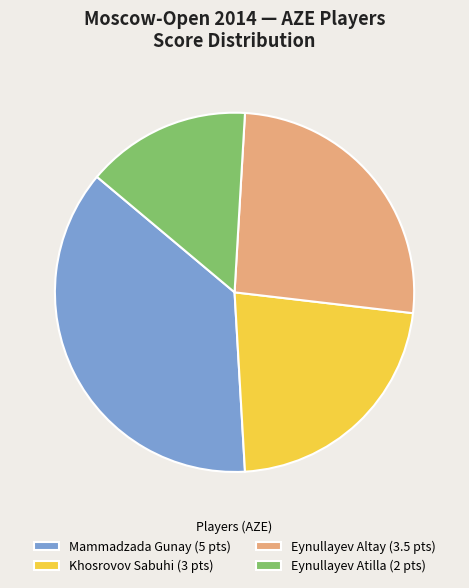

Do Khosrovov Sabuhi (3 pts) and Mammadzada Gunay (5 pts) together represent more than half of the pie?

Yes